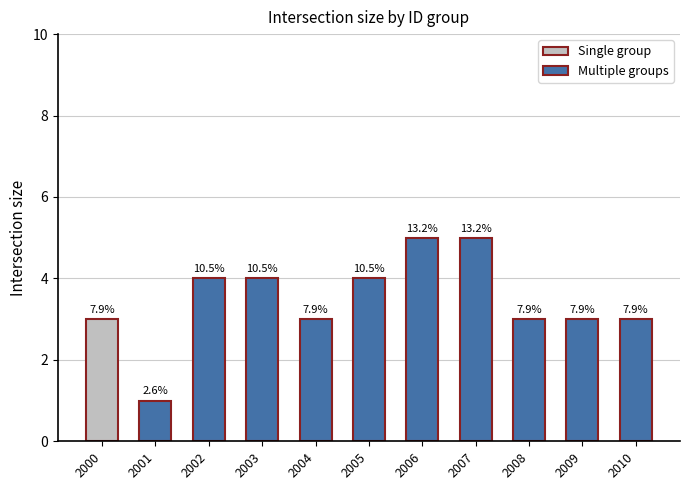

Reading left to right, what are all the values shown in this chart?

3	1	4	4	3	4	5	5	3	3	3